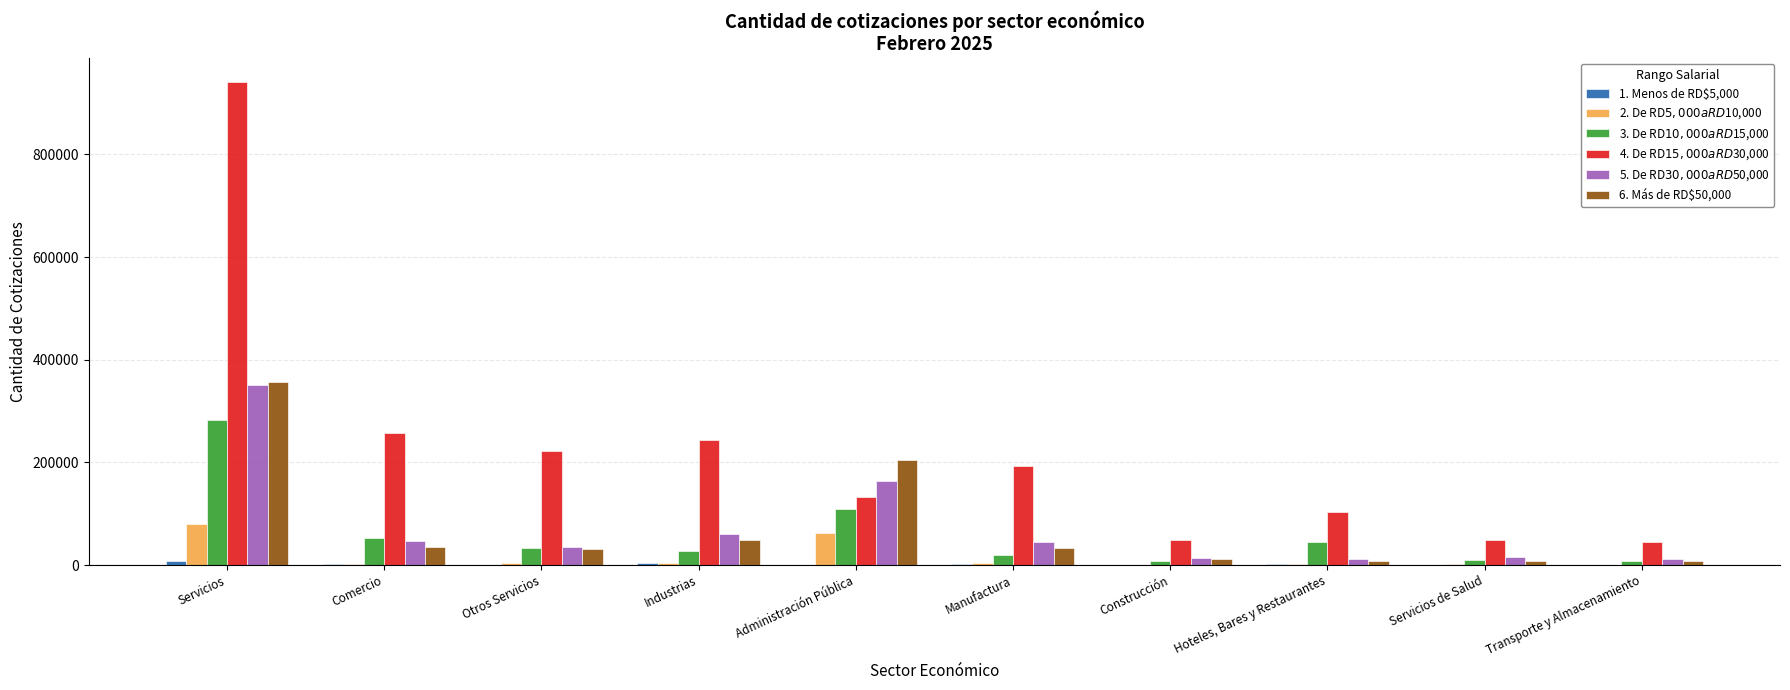

What is the greatest value displayed?

940568